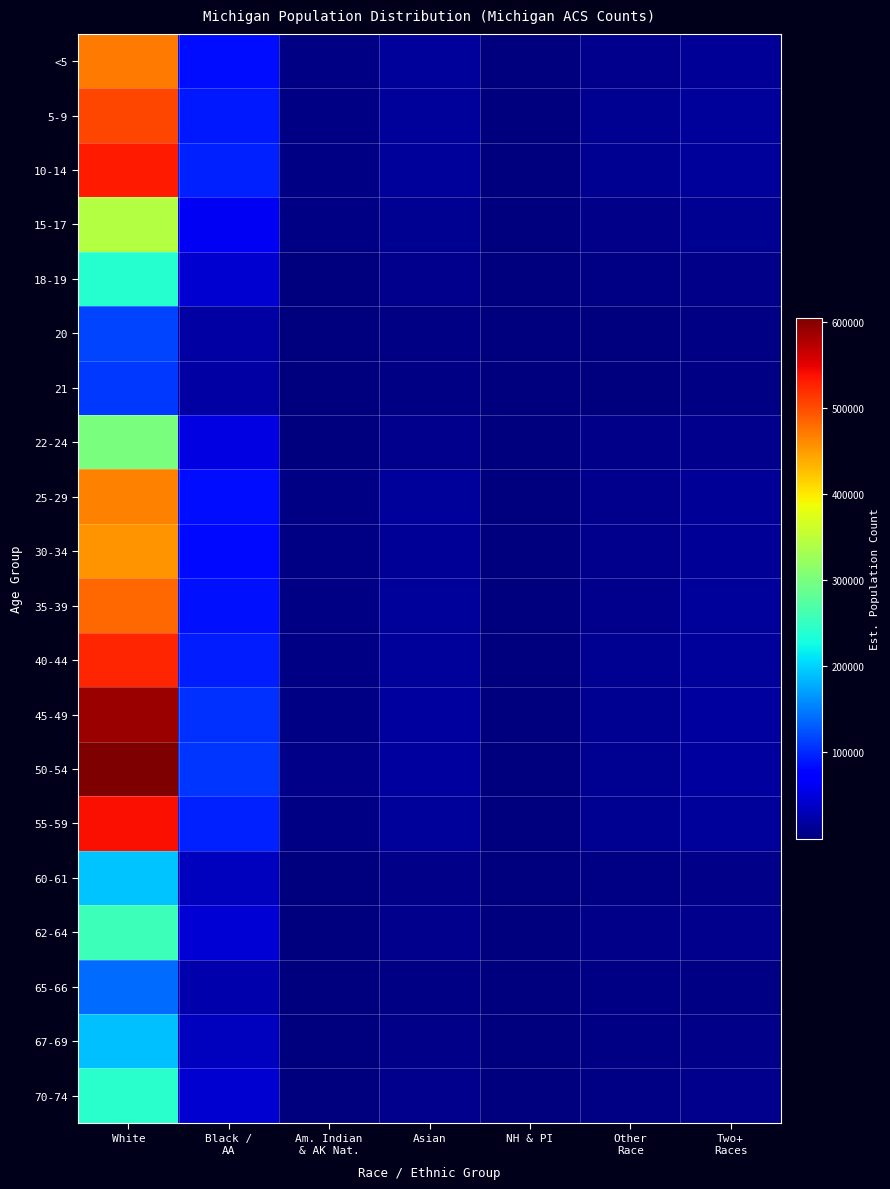

Which series has the widest spread of values?

50-54